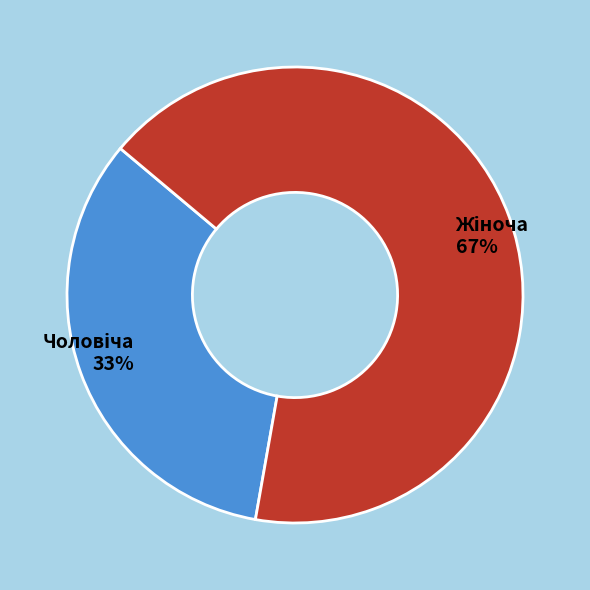

To the nearest percent, what is the average slice percentage?

50%